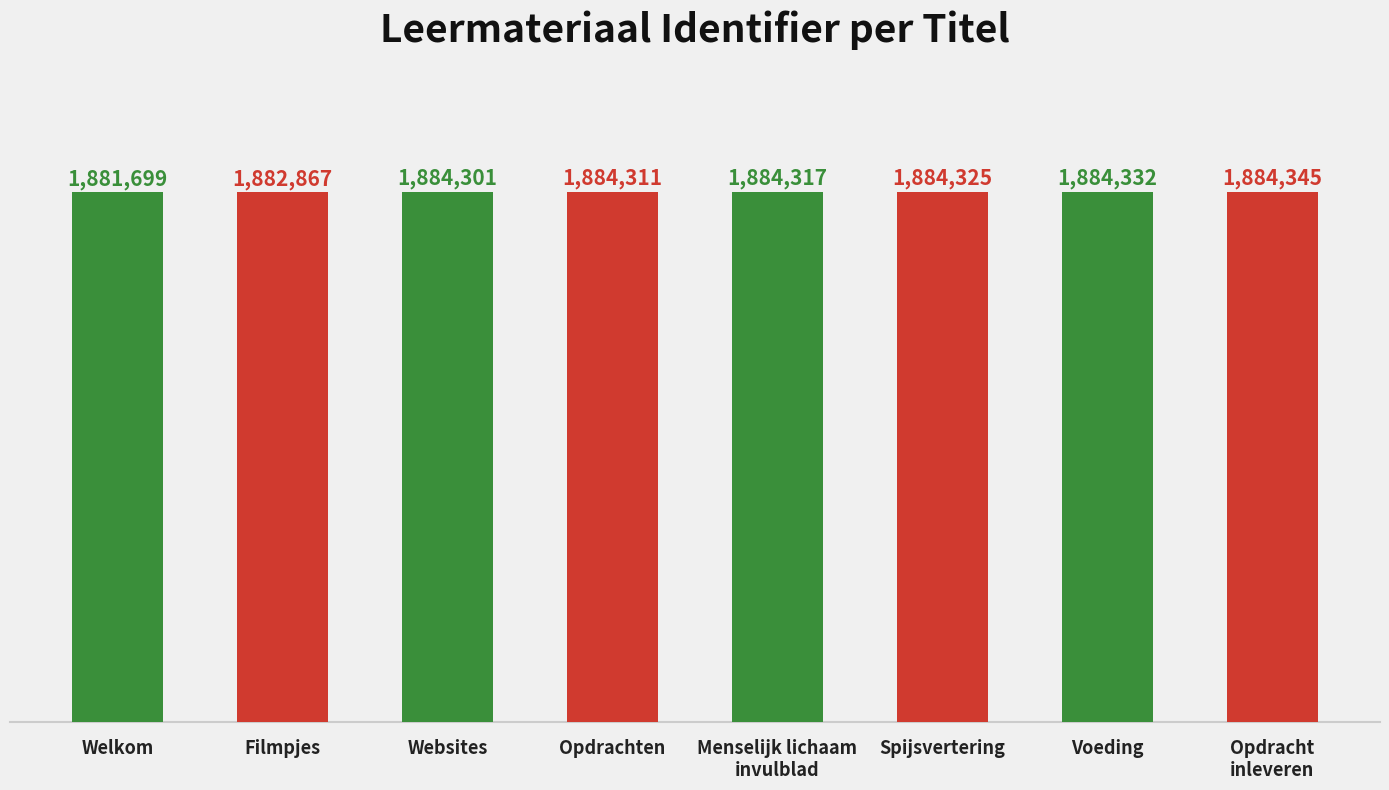

What is the value of the 7th bar from the left?

1884332